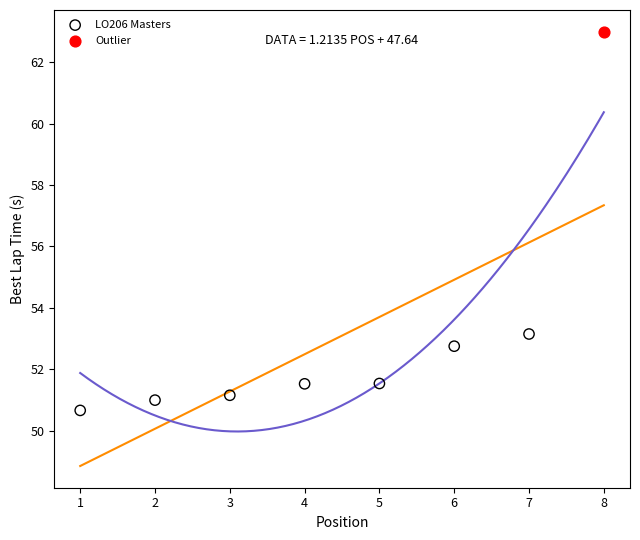

What are all the series names shown in the legend?

LO206 Masters, Outlier